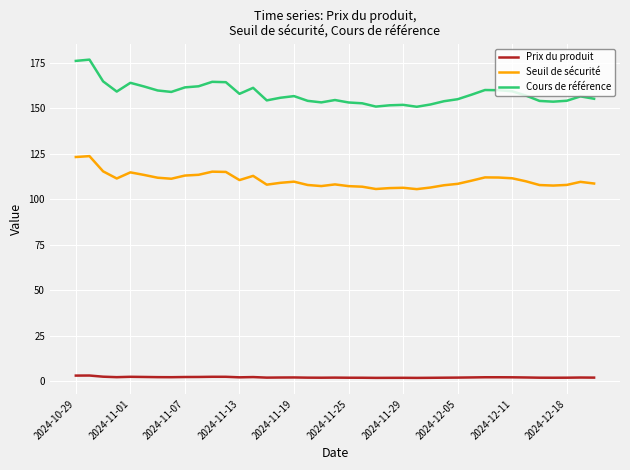

List the series in order of their overall mean, highest first.

Cours de référence, Seuil de sécurité, Prix du produit